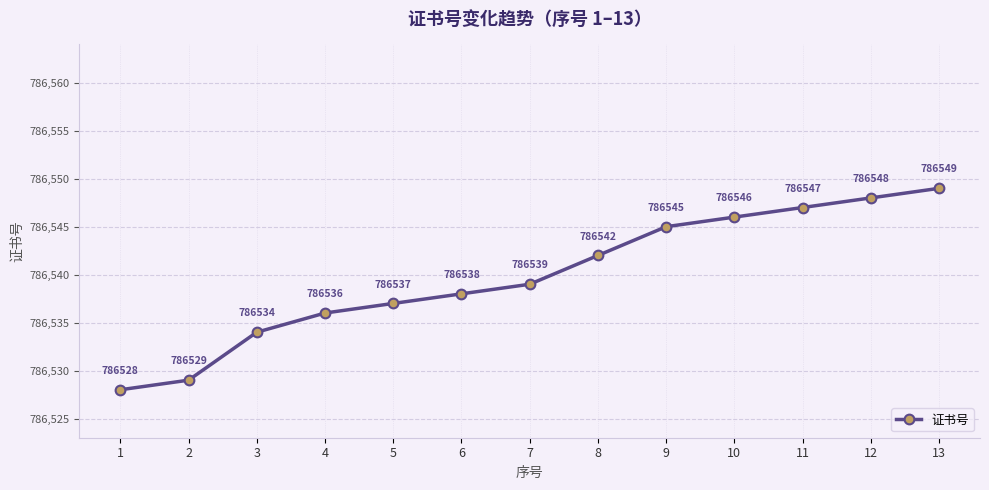

Rank the categories by value from lowest to highest.

1, 2, 3, 4, 5, 6, 7, 8, 9, 10, 11, 12, 13